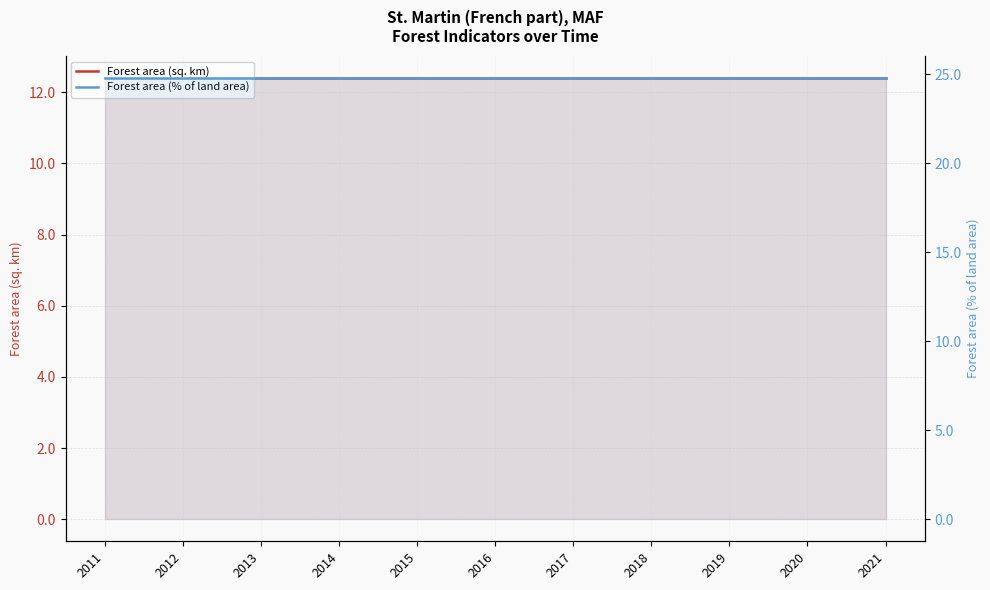

What is the maximum value for Forest area (% of land area)?

24.8